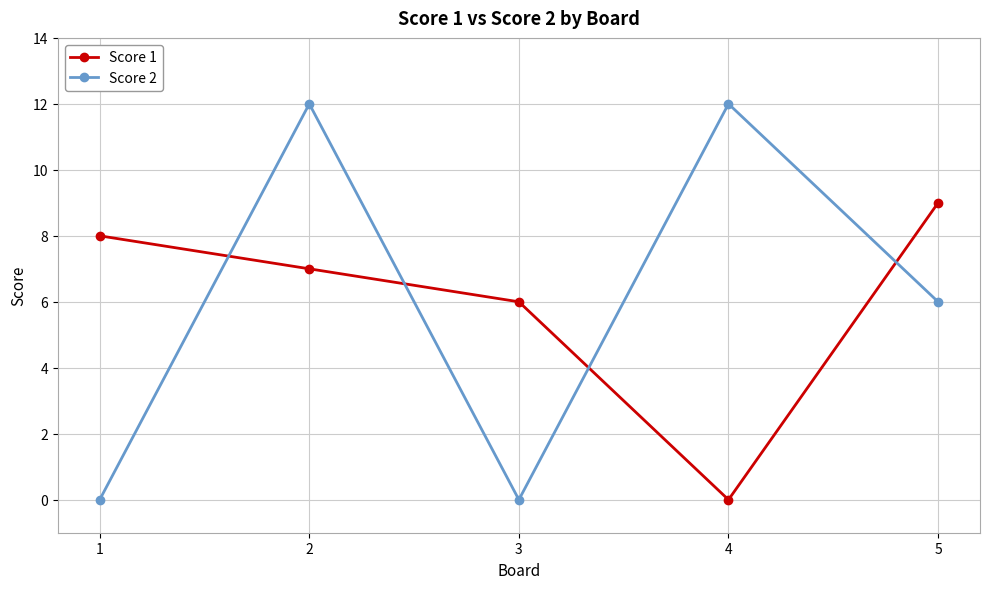

After their last crossing, which series has the higher values: Score 1 or Score 2?

Score 1